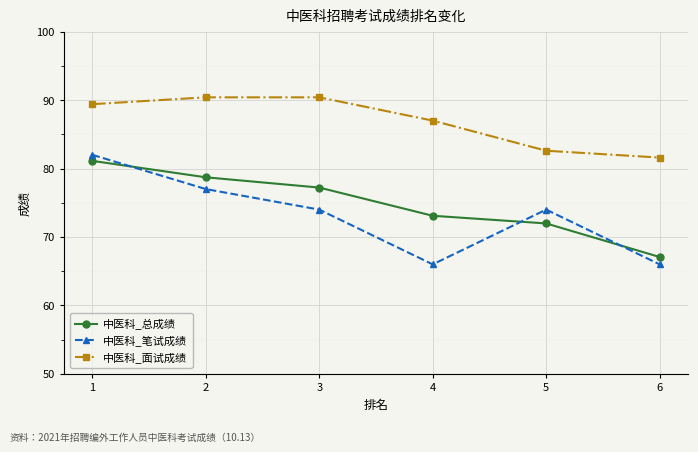

Which series has the largest range (max minus min)?

中医科_笔试成绩